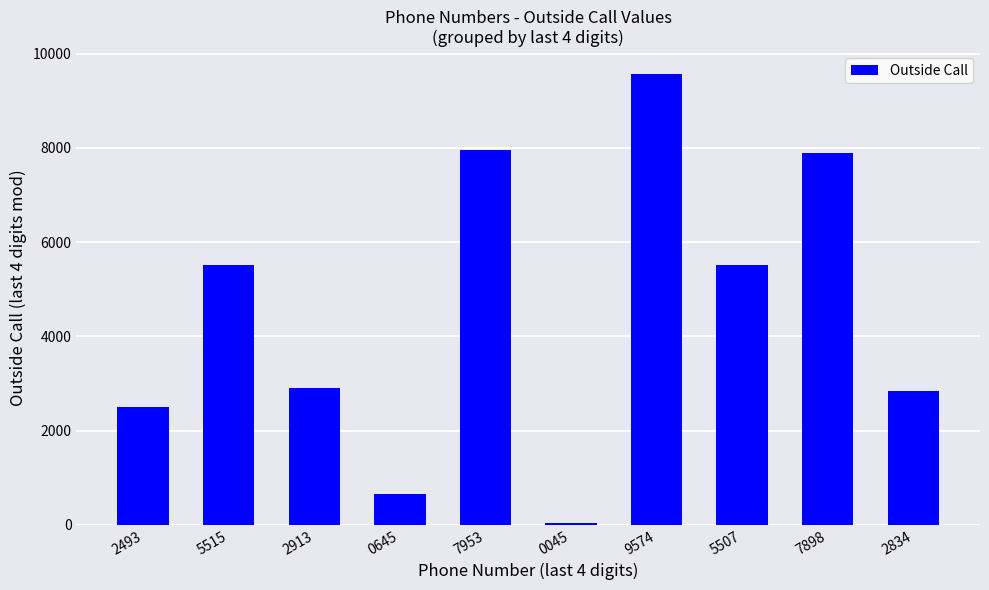

What is the change in value from 2493 to 9574?

+7081